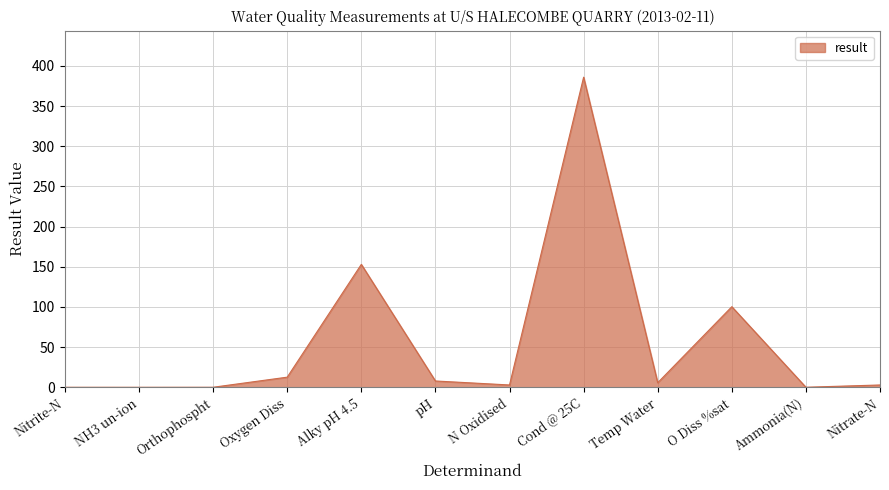

What is the change in value from NH3 un-ion to N Oxidised?

+2.9